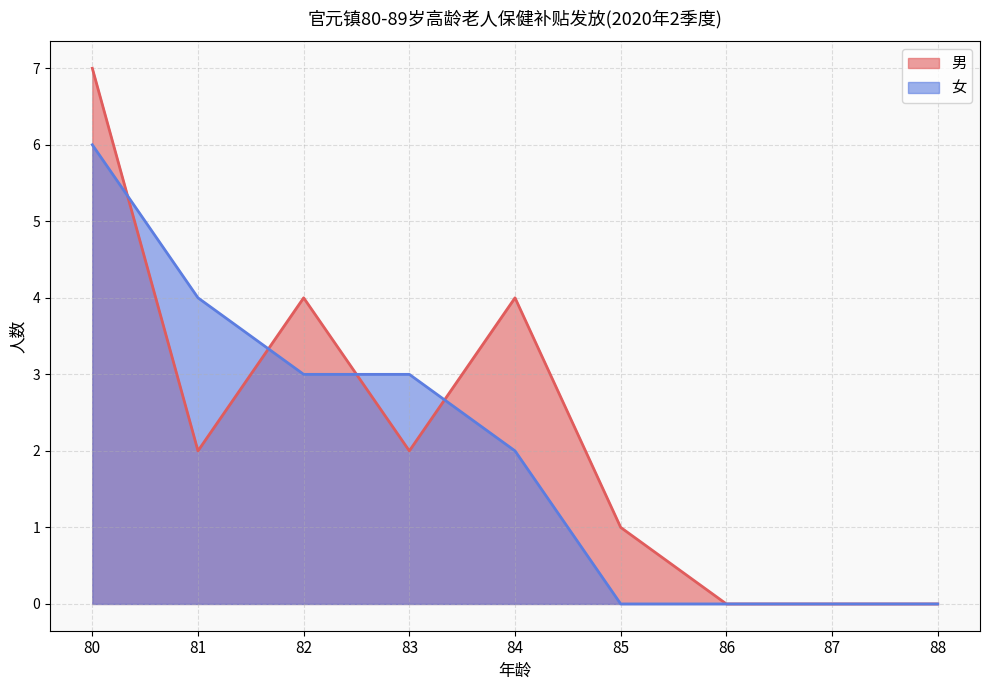

Between 80 and 85, which is larger?

80